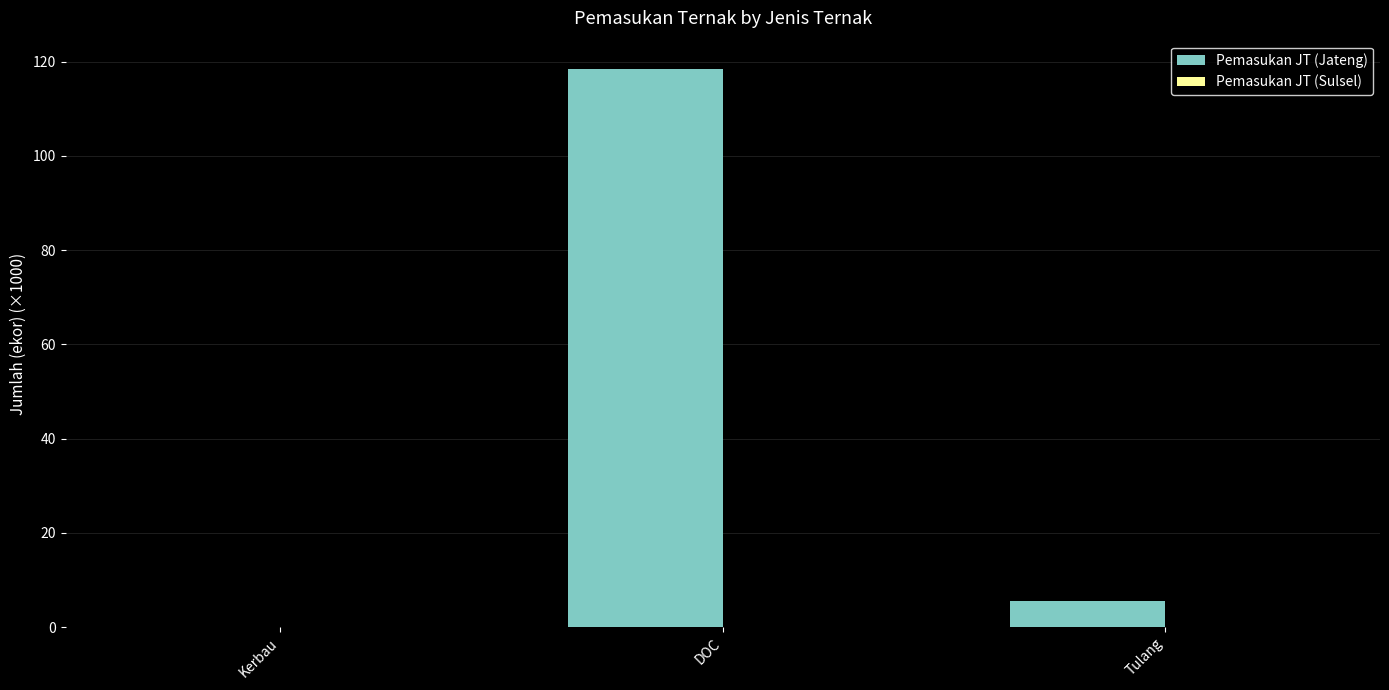

What is the sum of all values?

124.0